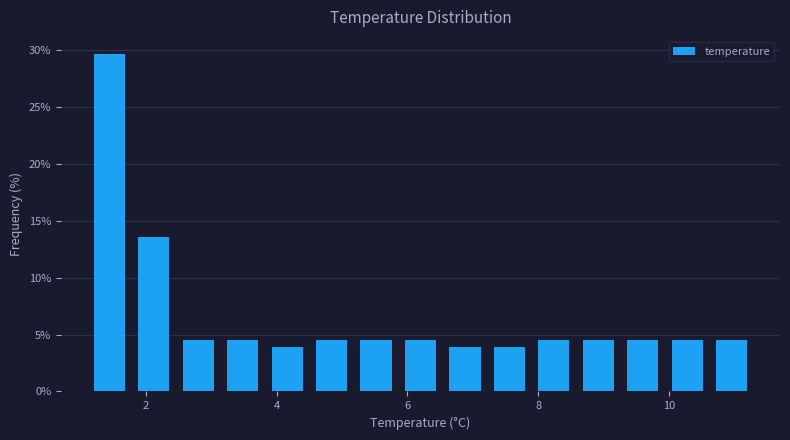

Around what value on the x-axis is the tallest bar? Give the approximate position of its centre, as read against the axis.

1.4